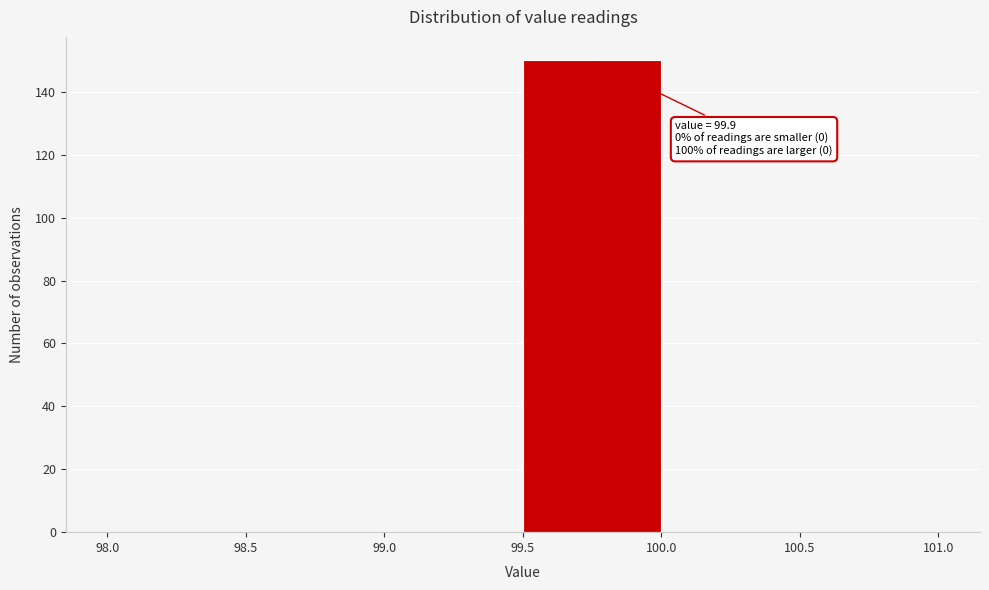

Over which range of the x-axis is the bar tallest?

99.5 to 100.0